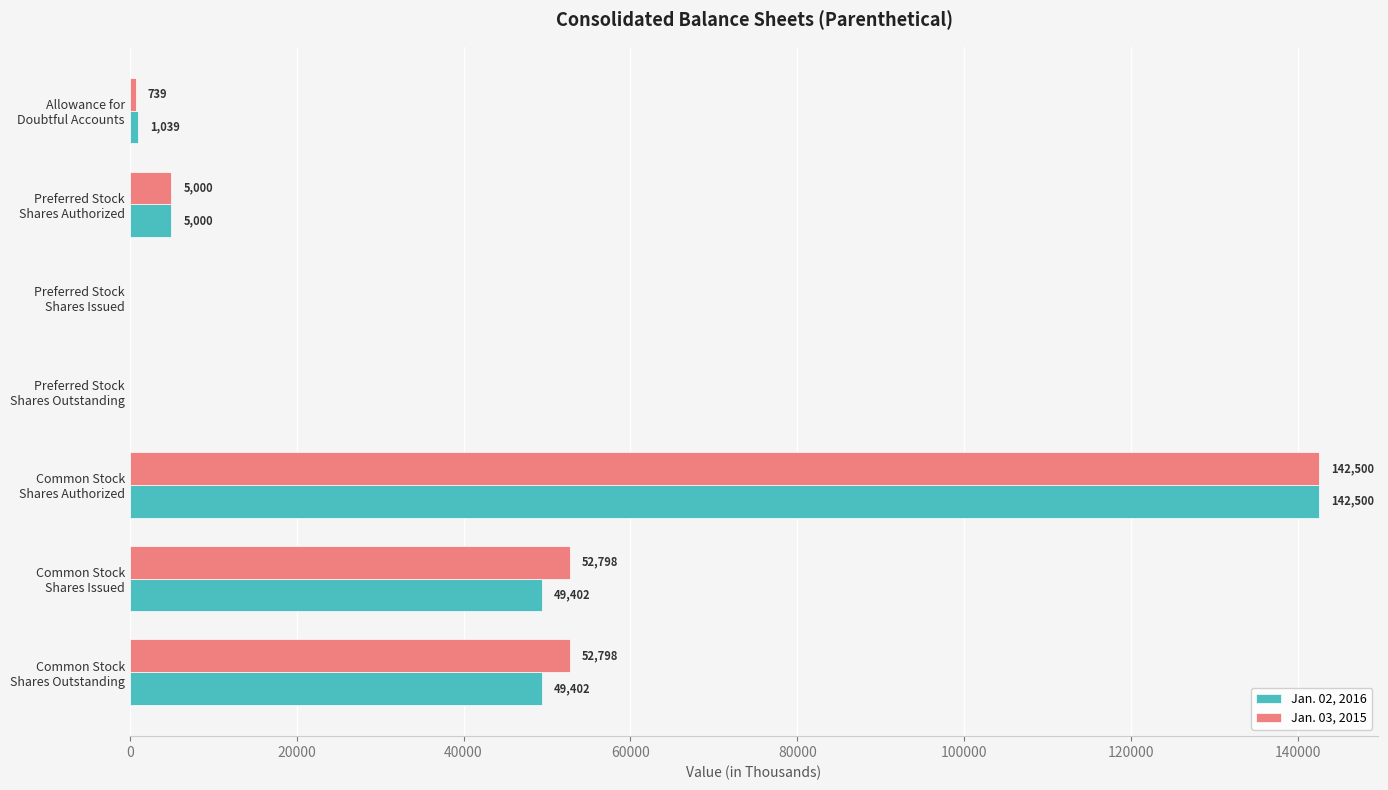

What is the maximum value shown in the chart?

142500